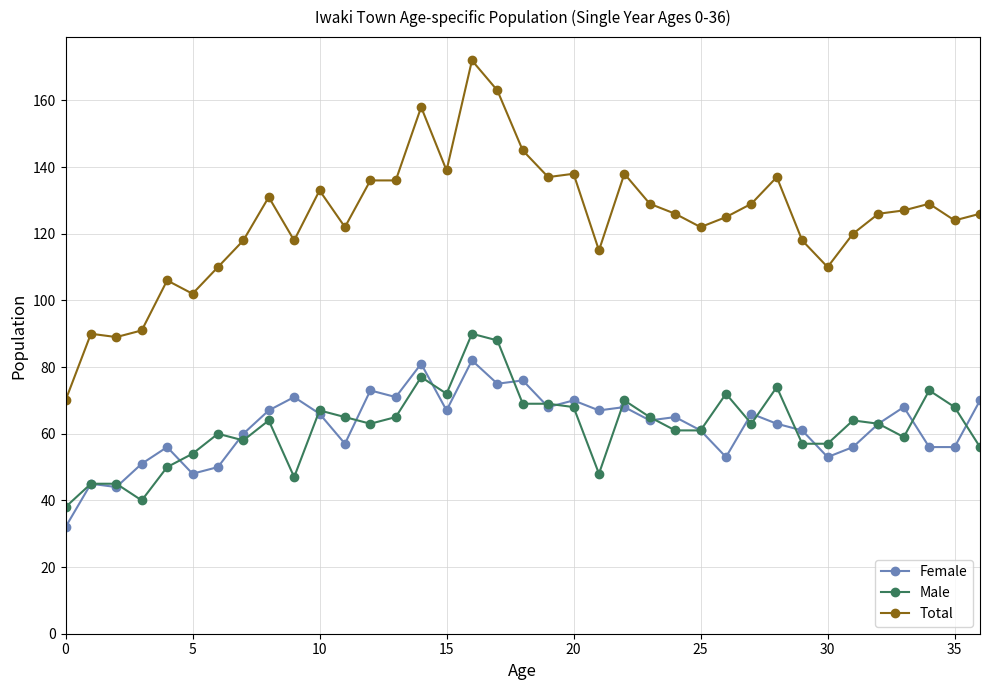

Count the number of data series in this chart.

3